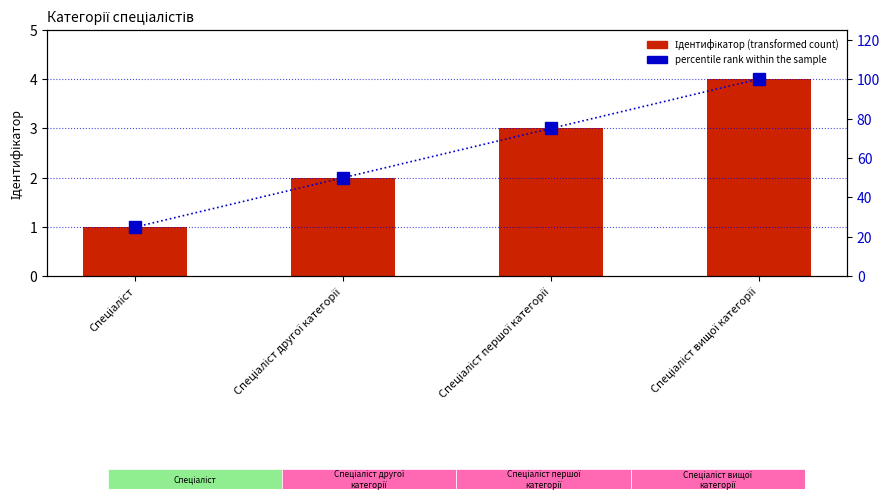

Does the chart contain stacked bars?

No